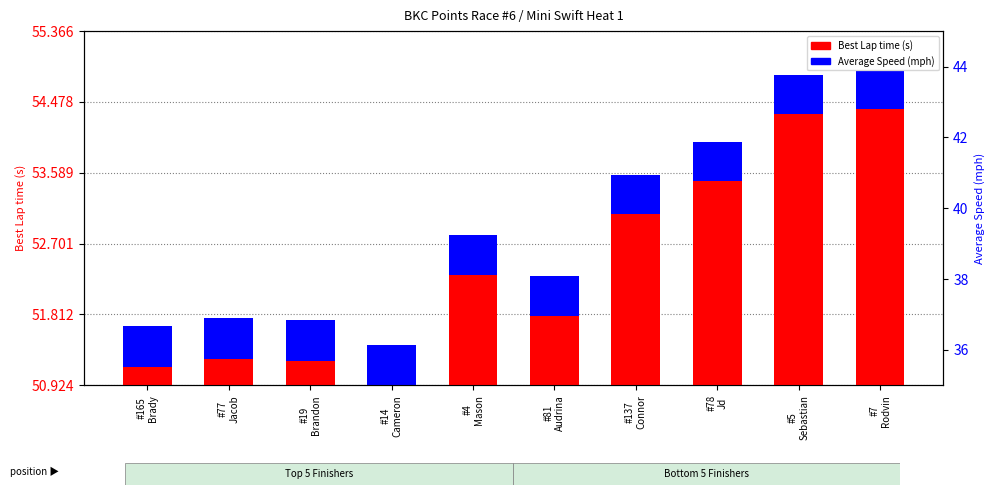

How many bars are there in each group?

2